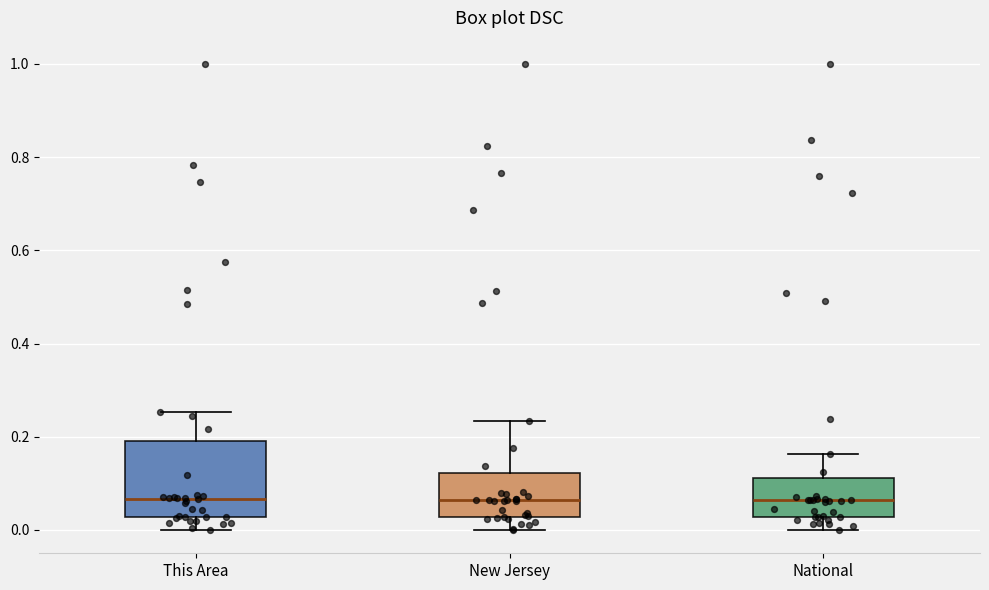

Reading left to right, transcribe this box plot: for each box, give where its median line is, the range the box spans, and where its two whiskers end, as read against the y-axis. The values are not printed on the chart, so give them approximately, as read against the axis.

This Area: median 0.06, box 0.02 to 0.20, whiskers 0.00 to 0.26
New Jersey: median 0.06, box 0.02 to 0.12, whiskers 0.00 to 0.24
National: median 0.06, box 0.02 to 0.12, whiskers 0.00 to 0.16